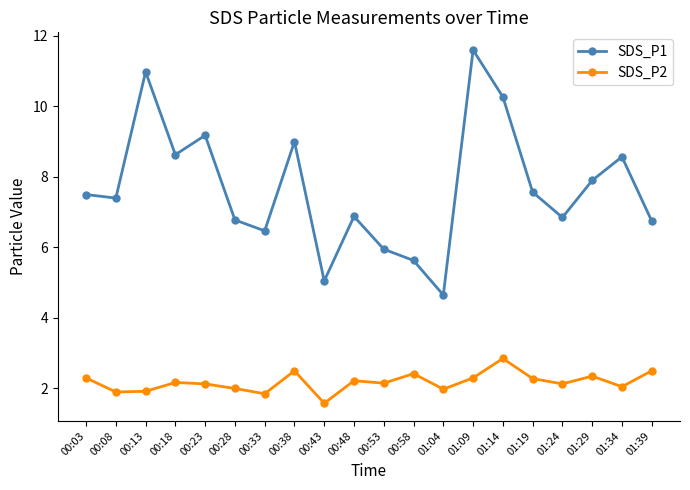

At which category is the sum across all series the highest?

01:09